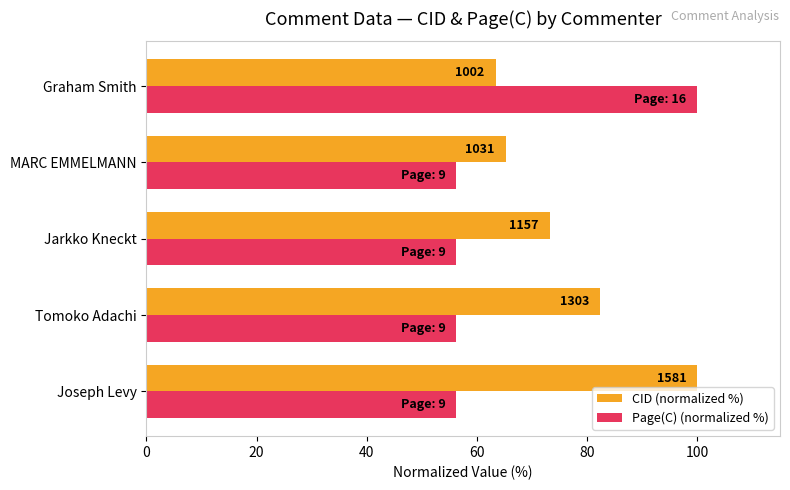

Reading left to right, transcribe all the data shown in this chart.

CID (normalized %): 100.0	82.4	73.2	65.2	63.4
Page(C) (normalized %): 56.2	56.2	56.2	56.2	100.0